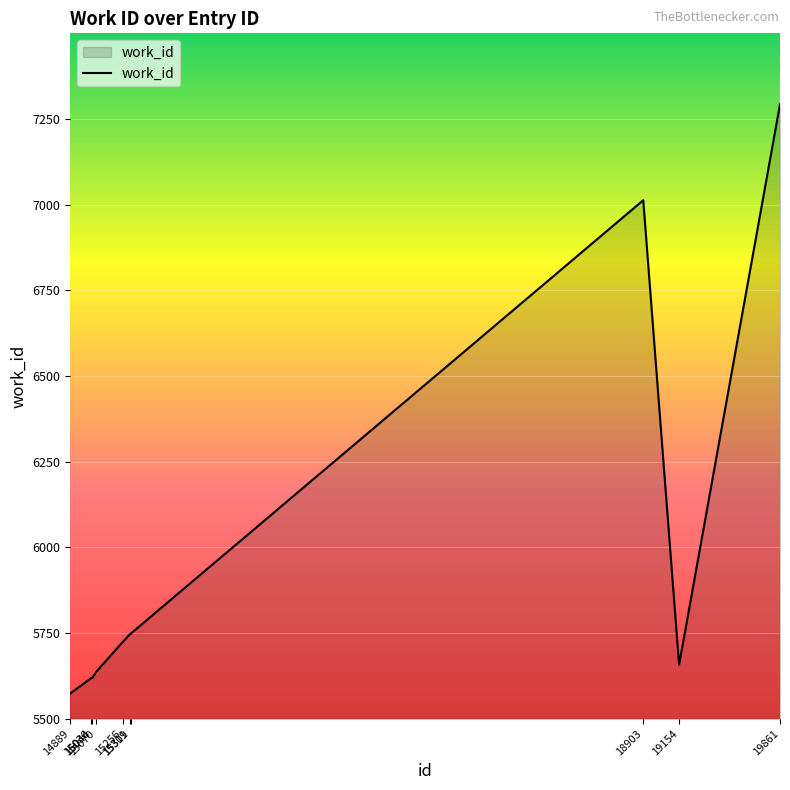

What is the difference between the maximum and minimum values?

1719